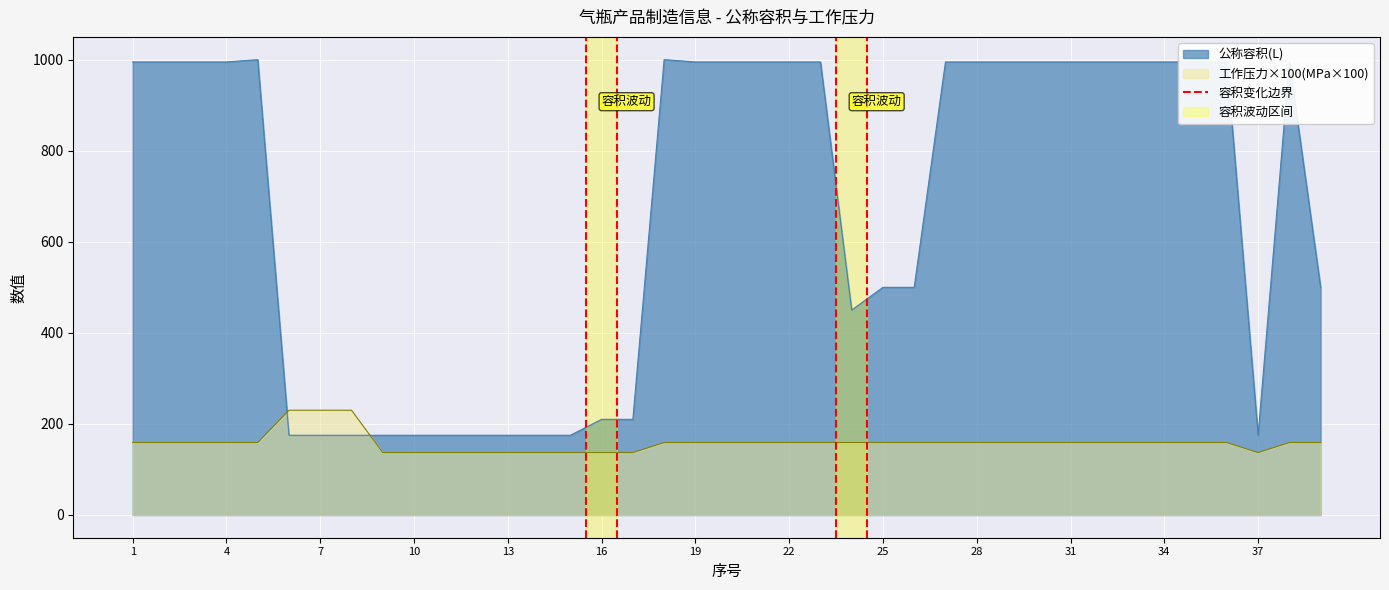

What is the minimum value for 工作压力×100(MPa×100)?

137.0